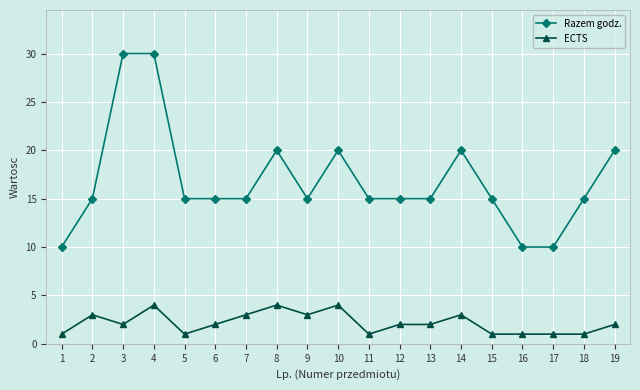

What is the maximum value shown in the chart?

30